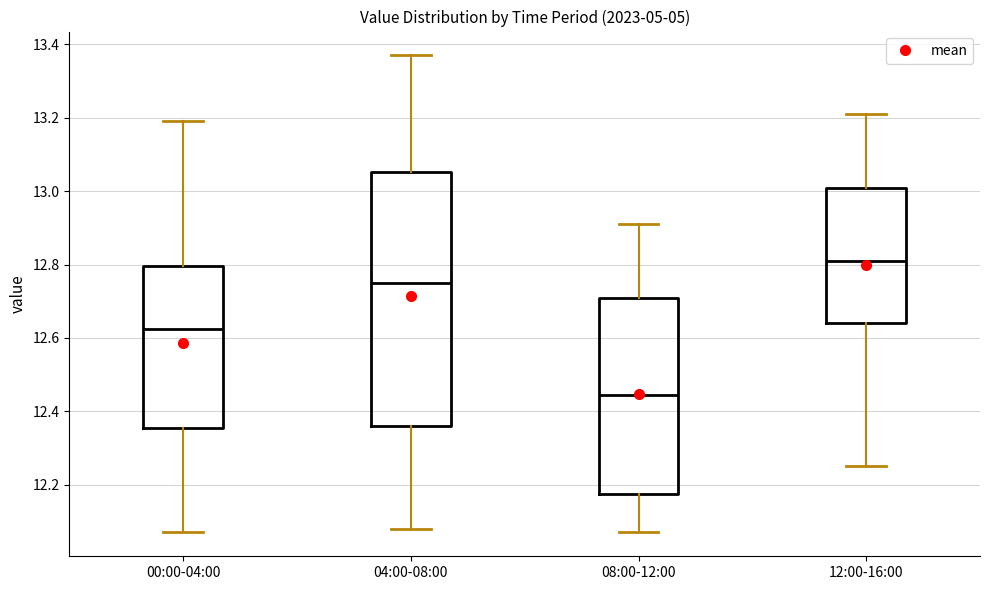

Comparing the boxes themselves (not the whiskers), which one is the tallest?

04:00-08:00